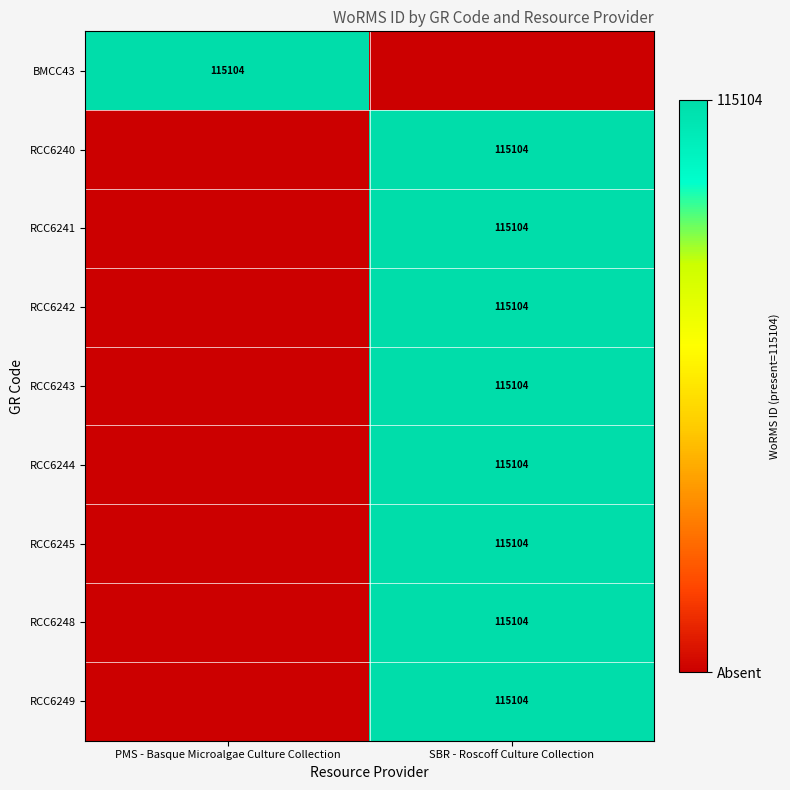

True or false: RCC6245 has a value of 115104 at SBR - Roscoff Culture Collection.

True